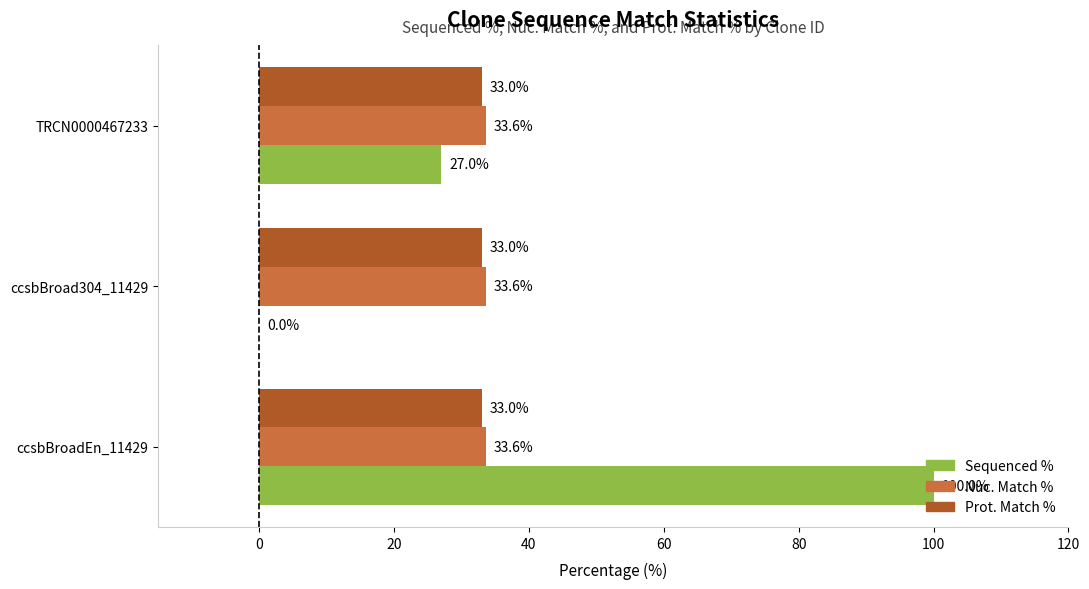

What is the highest value of the Prot. Match % series?

33.0